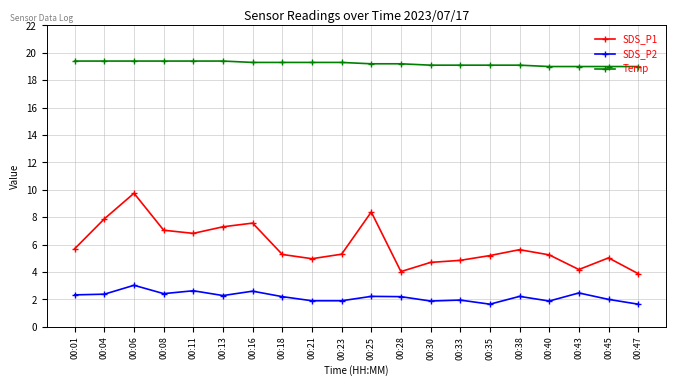

True or false: SDS_P1 has more than 2 interior local peaks.

True